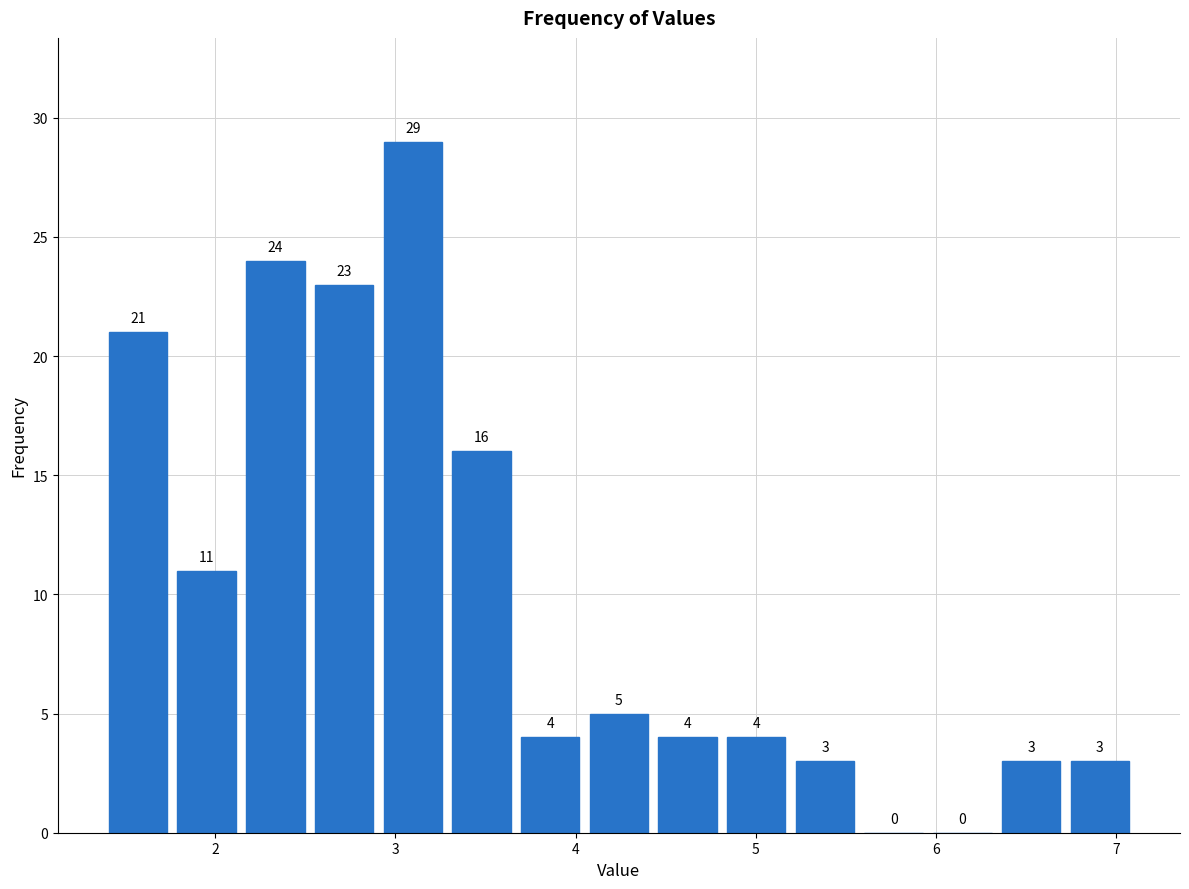

Around what value on the x-axis is the tallest bar? Give the approximate position of its centre, as read against the axis.

3.1